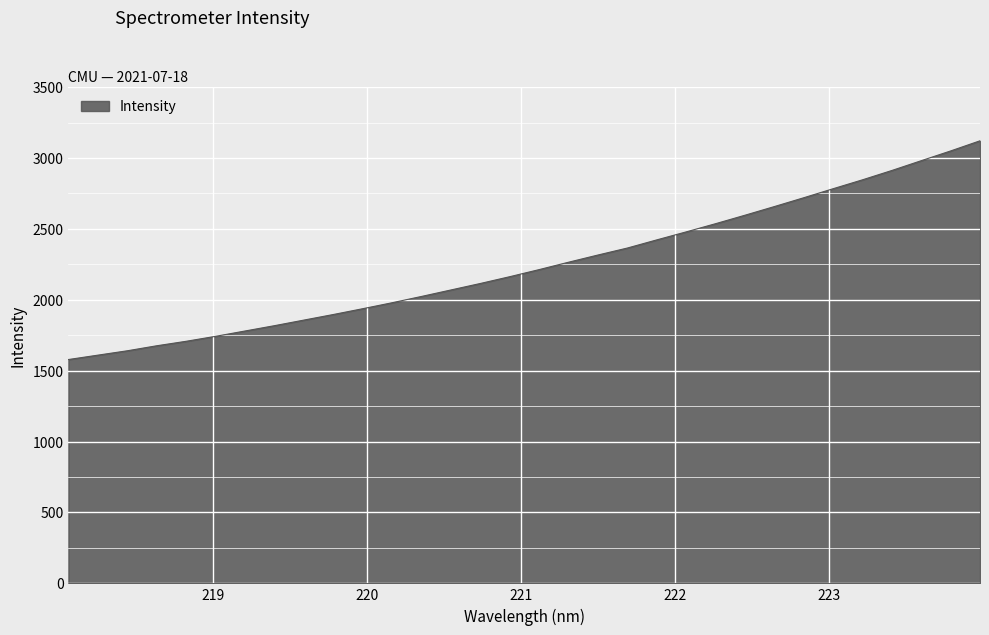

What is the smallest value displayed?

1578.5